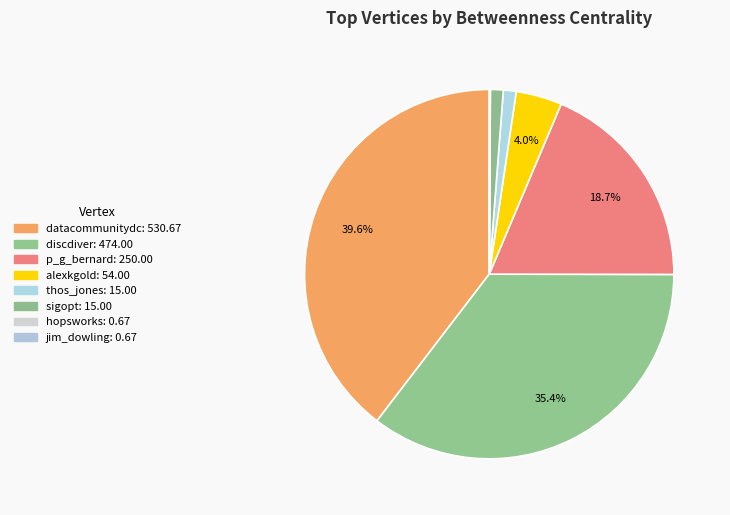

How many segments does this pie chart have?

8